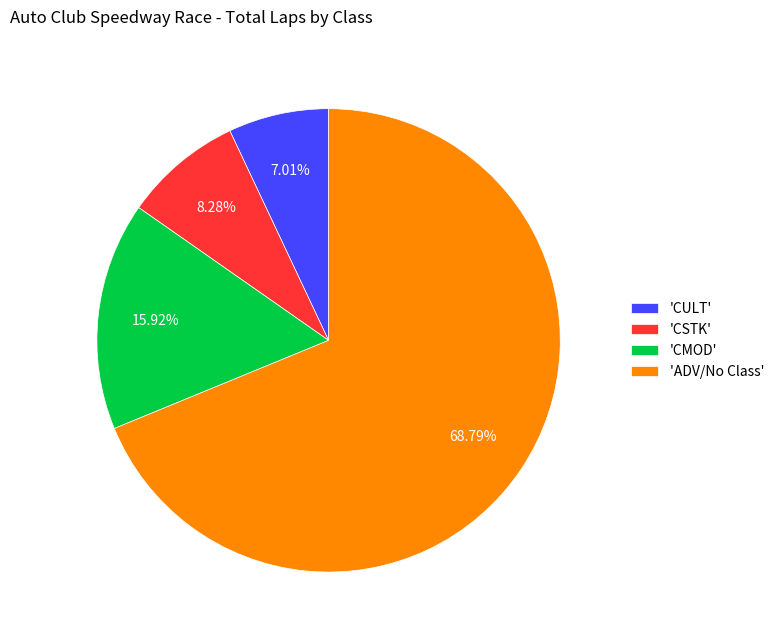

What is the largest slice in the pie chart?

'ADV/No Class'